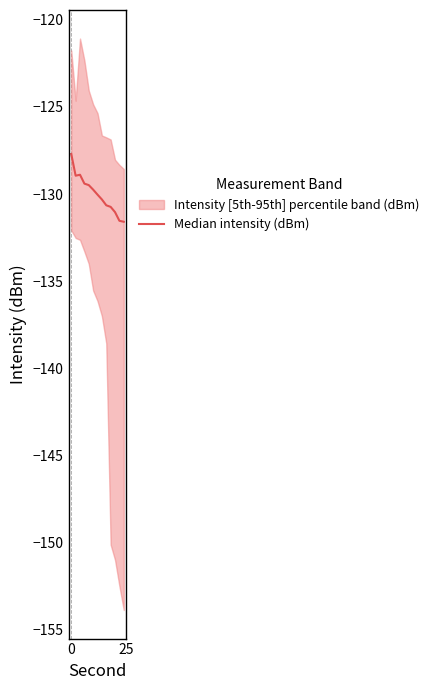

What is the difference between the second highest and second lowest values?

2.6